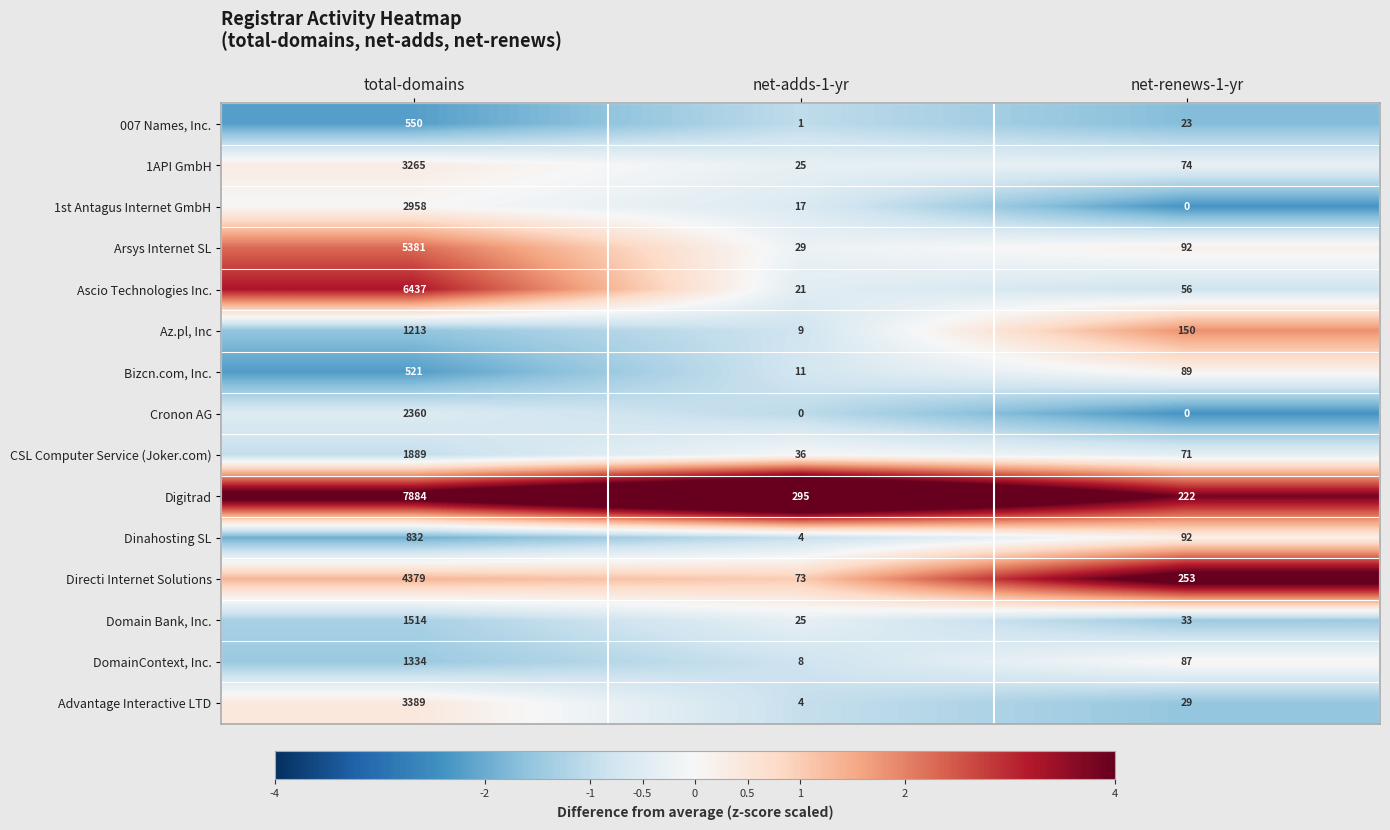

At which label is Az.pl, Inc closest to 611?

net-renews-1-yr